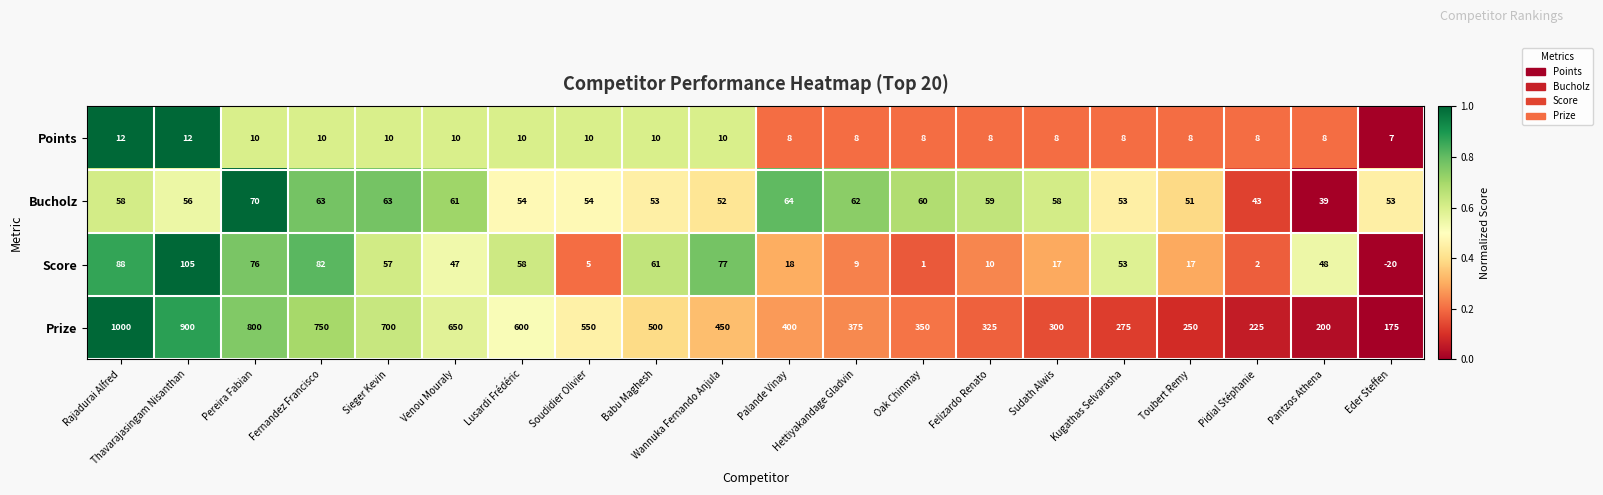

The Bucholz series shows 54 at Soudidier Olivier. True or false?

True